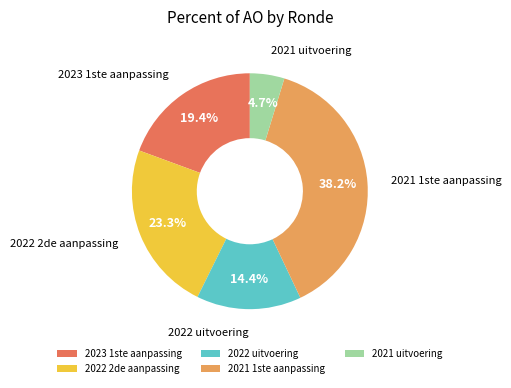

How many slices are in this pie chart?

5